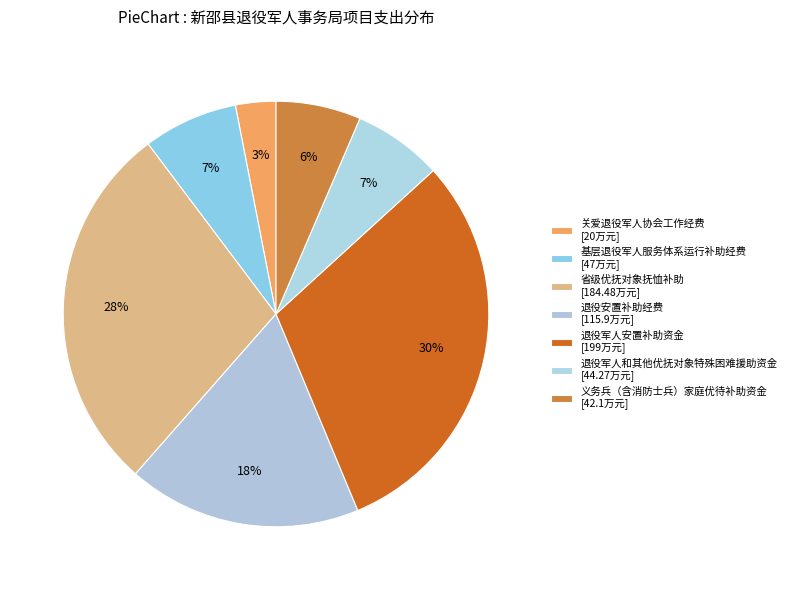

What percentage is the 省级优抚对象抚恤补助 slice, to the nearest percent?

28%